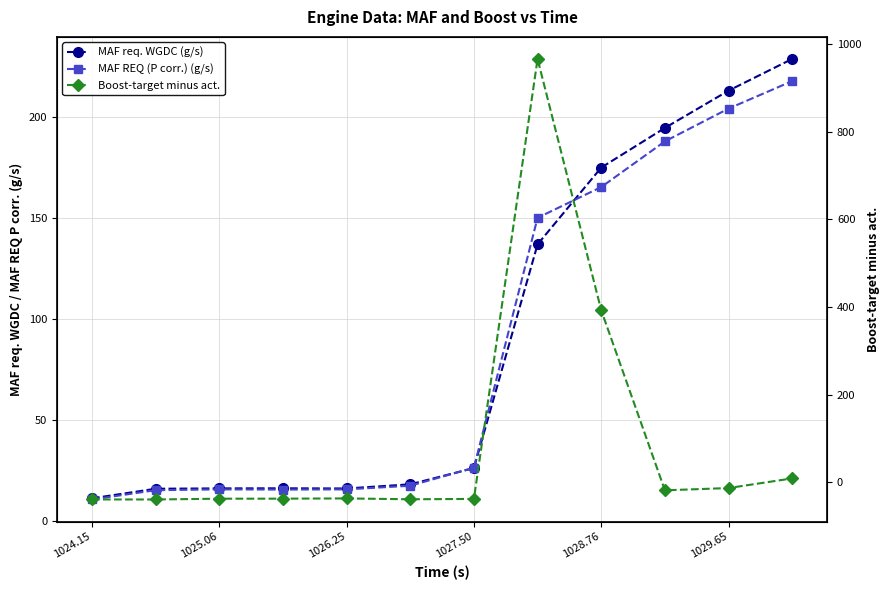

Is it true that Boost-target minus act. equals -11.6 at 9?

False